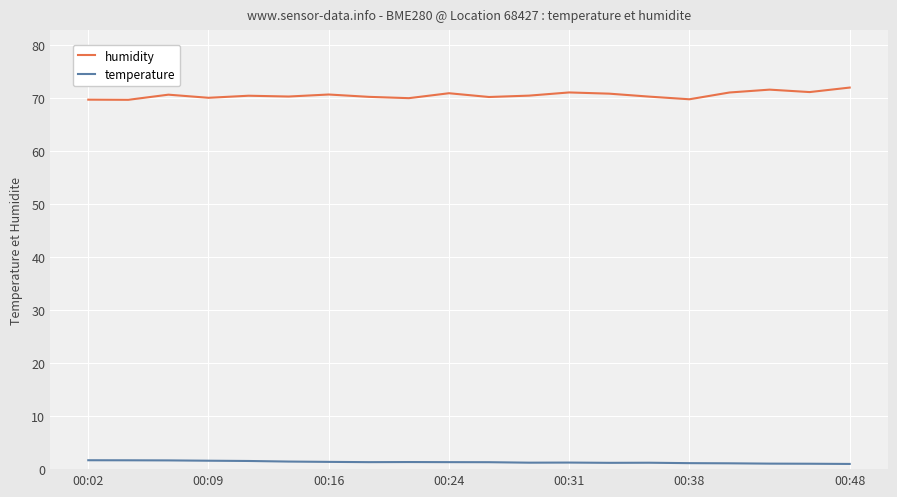

What is the difference between the maximum and minimum values in the humidity series?

2.3